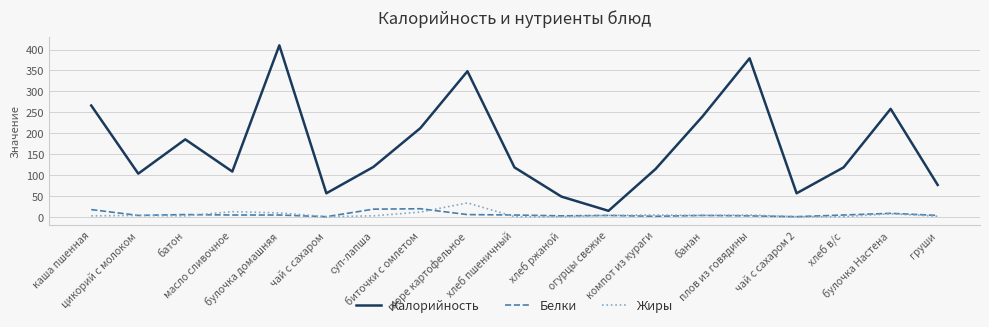

True or false: Белки and Калорийность cross at least once.

False